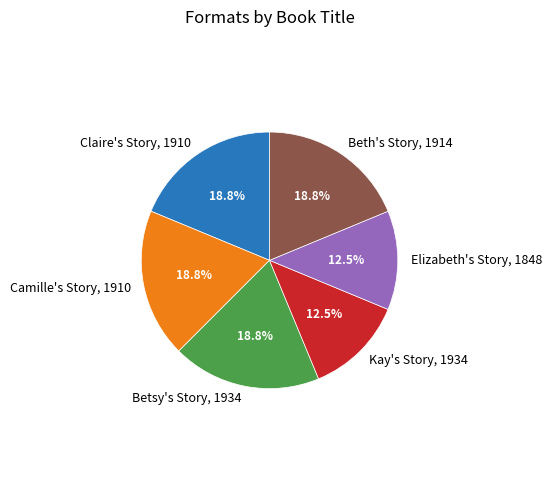

Does any single category account for the majority?

No